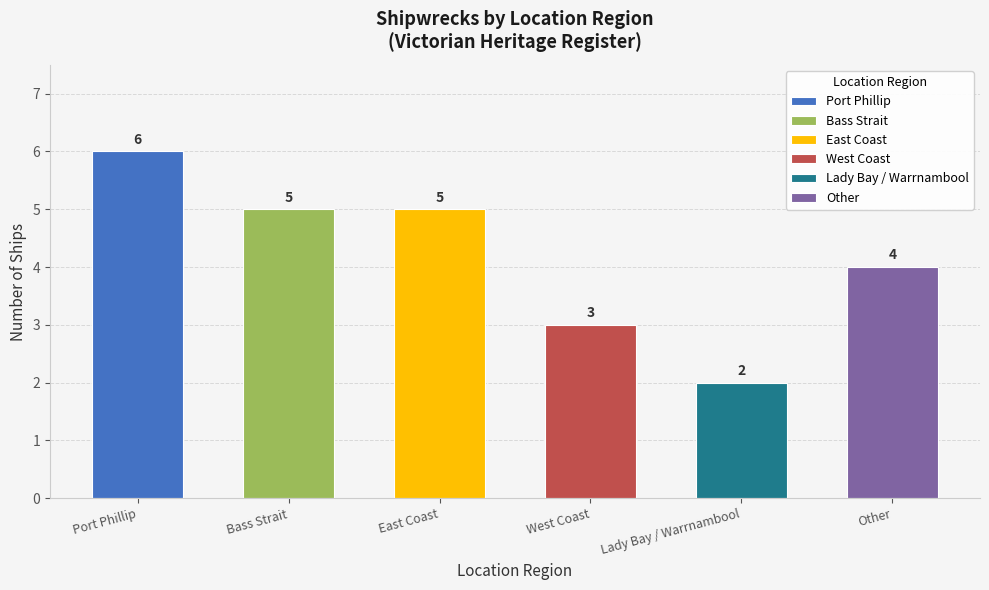

Are the bars grouped side by side (vs. stacked)?

No